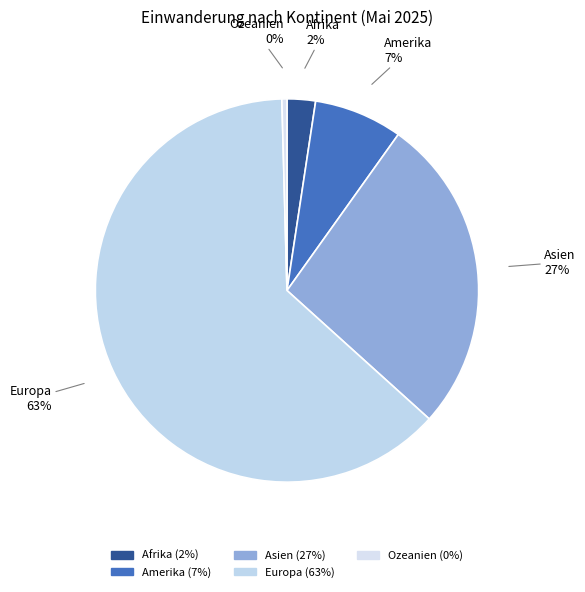

How many slices are in this pie chart?

5